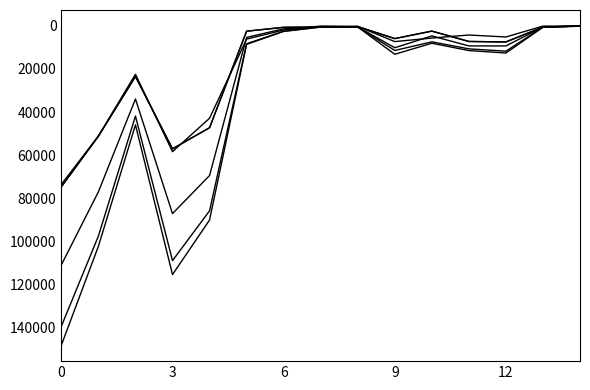

Is it true that Total départs equals 33914 at 6?

False